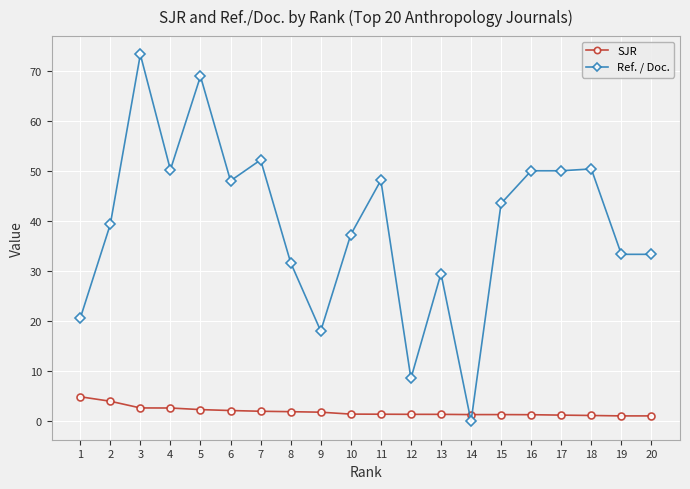

What is the difference between the maximum and minimum values in the SJR series?

3.8